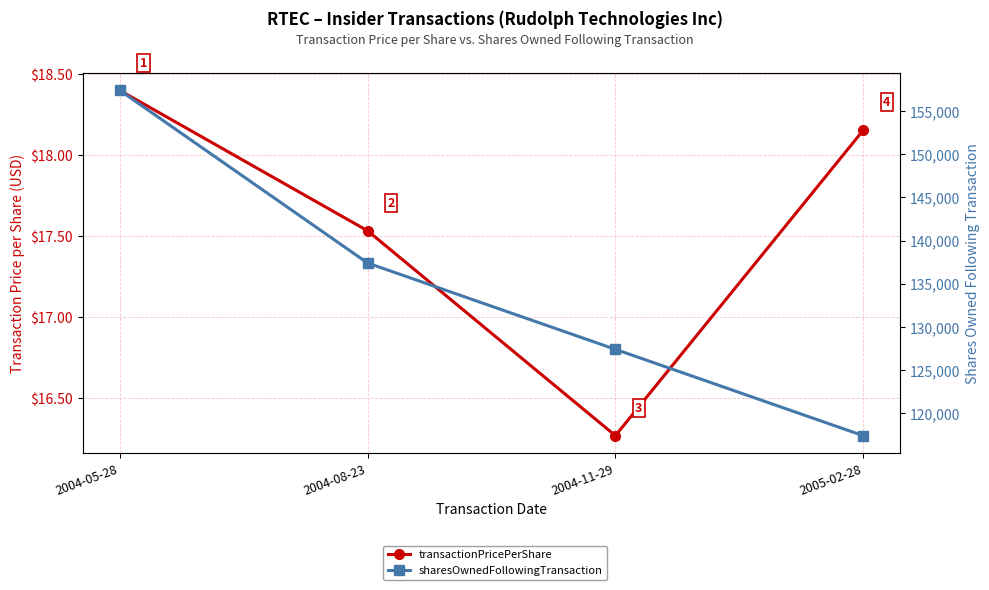

Reading right to left, list all the values displayed in this chart.

transactionPricePerShare: 2005-02-28=18.1	2004-11-29=16.3	2004-08-23=17.5	2004-05-28=18.4
sharesOwnedFollowingTransaction: 2005-02-28=117407.0	2004-11-29=127407.0	2004-08-23=137407.0	2004-05-28=157407.0